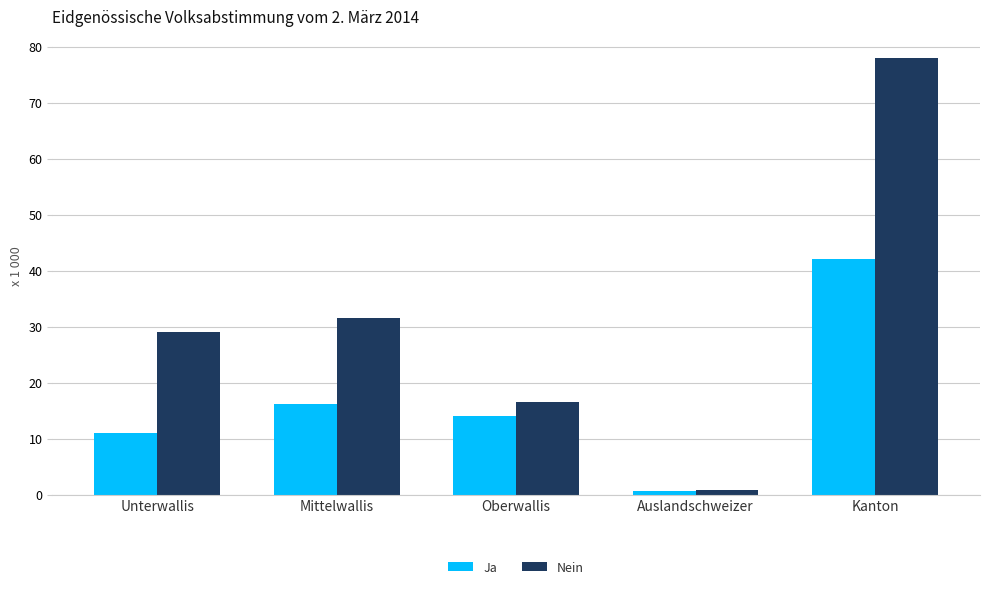

True or false: Ja has a value of 14102 at Oberwallis.

True